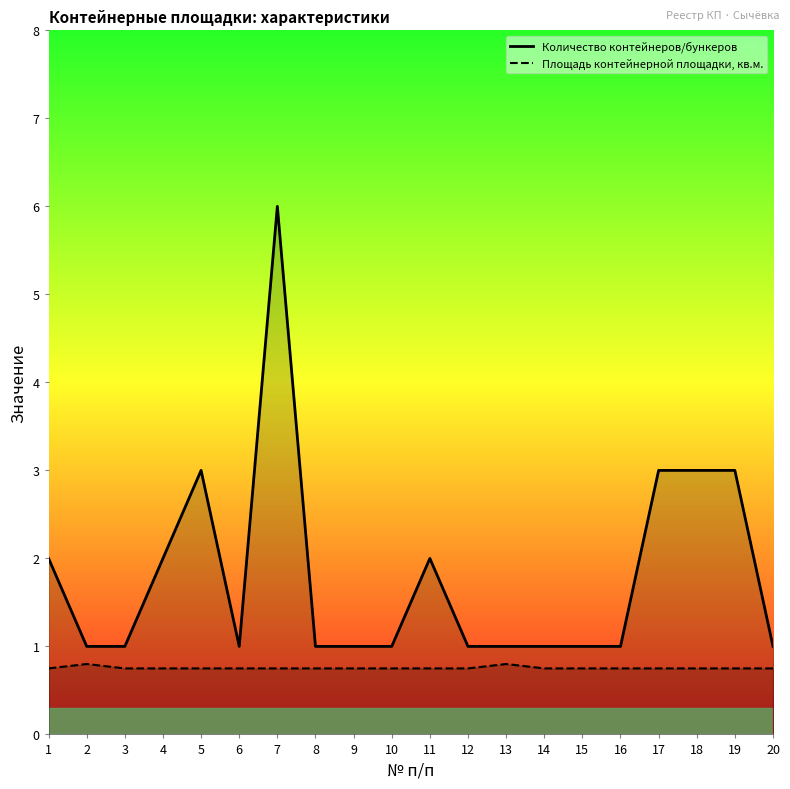

Which series changed the most between 7 and 15?

Количество контейнеров/бункеров